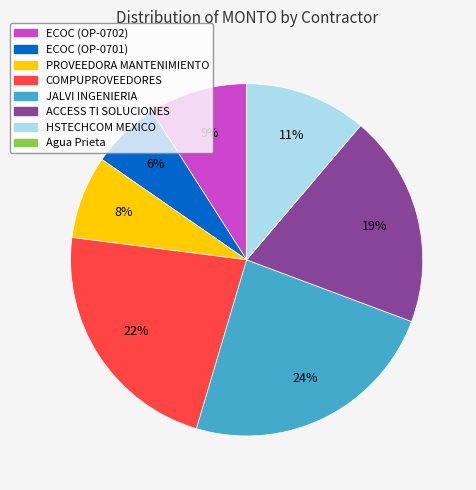

To the nearest percent, what is the average slice percentage?

12%